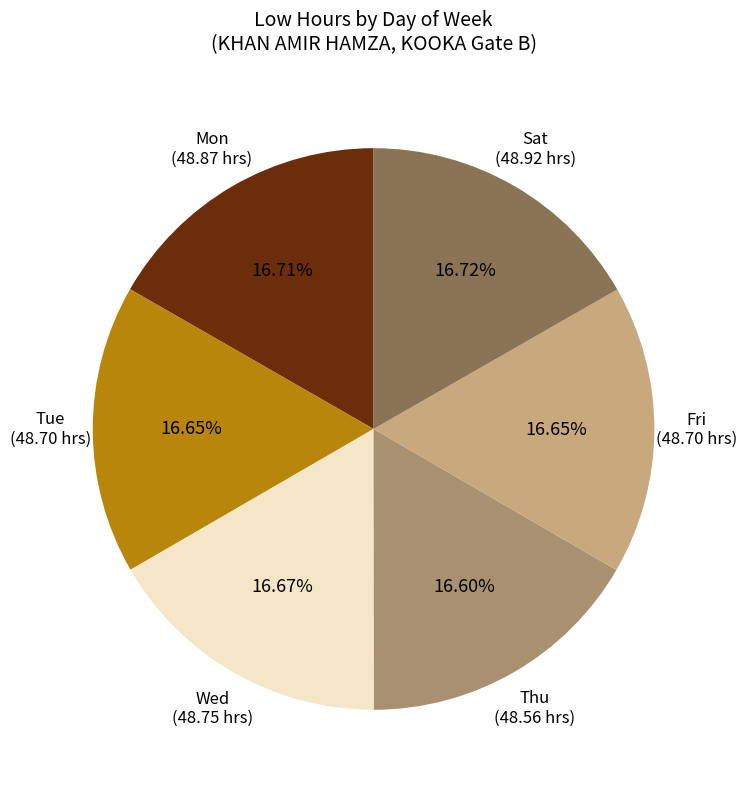

To the nearest percent, what is the average slice percentage?

17%